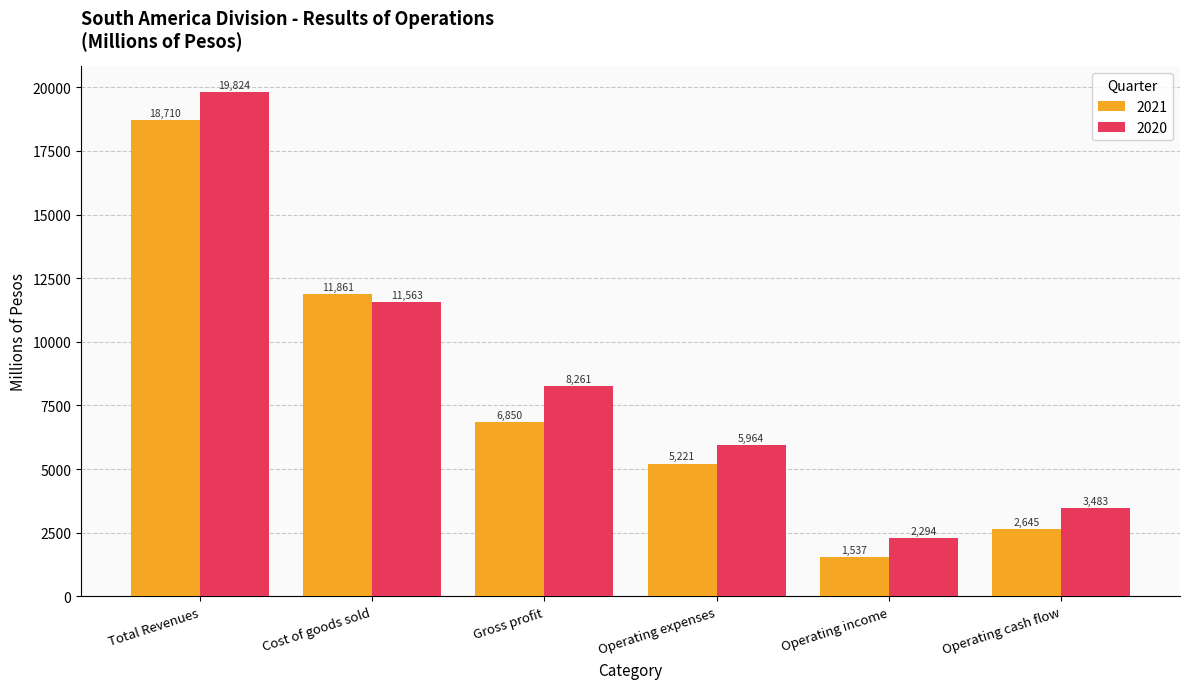

At Cost of goods sold, list the series in order from largest to smallest.

2021, 2020